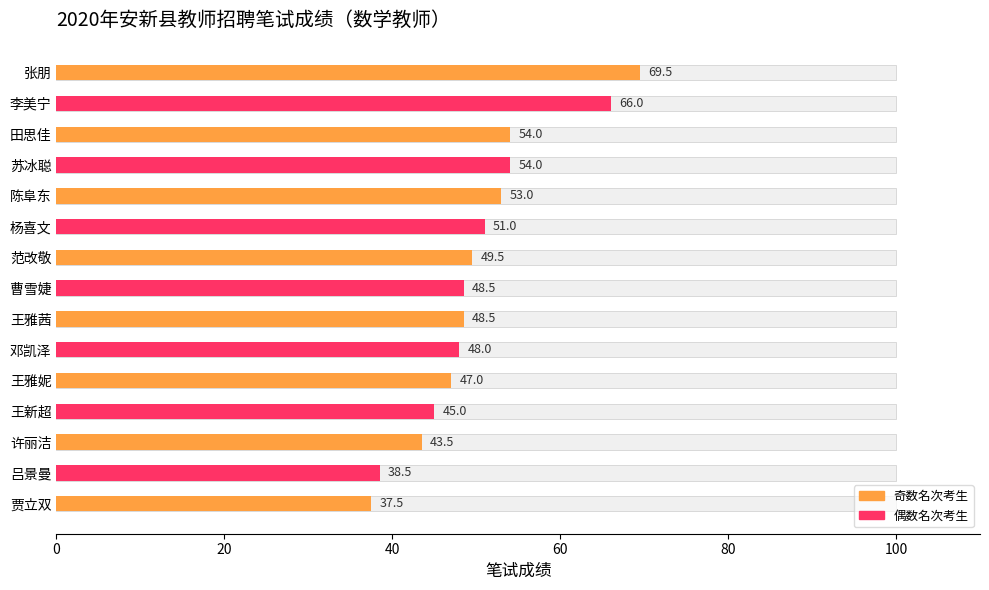

Reading right to left, list all the values displayed in this chart.

37.5	38.5	43.5	45.0	47.0	48.0	48.5	48.5	49.5	51.0	53.0	54.0	54.0	66.0	69.5